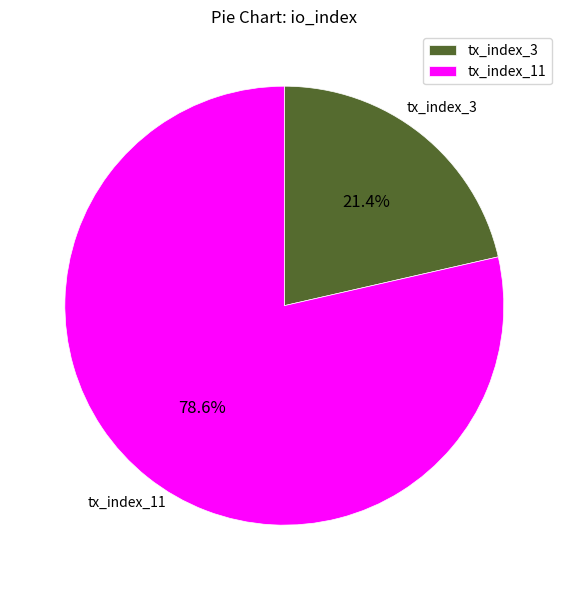

Do tx_index_11 and tx_index_3 together represent more than half of the pie?

Yes